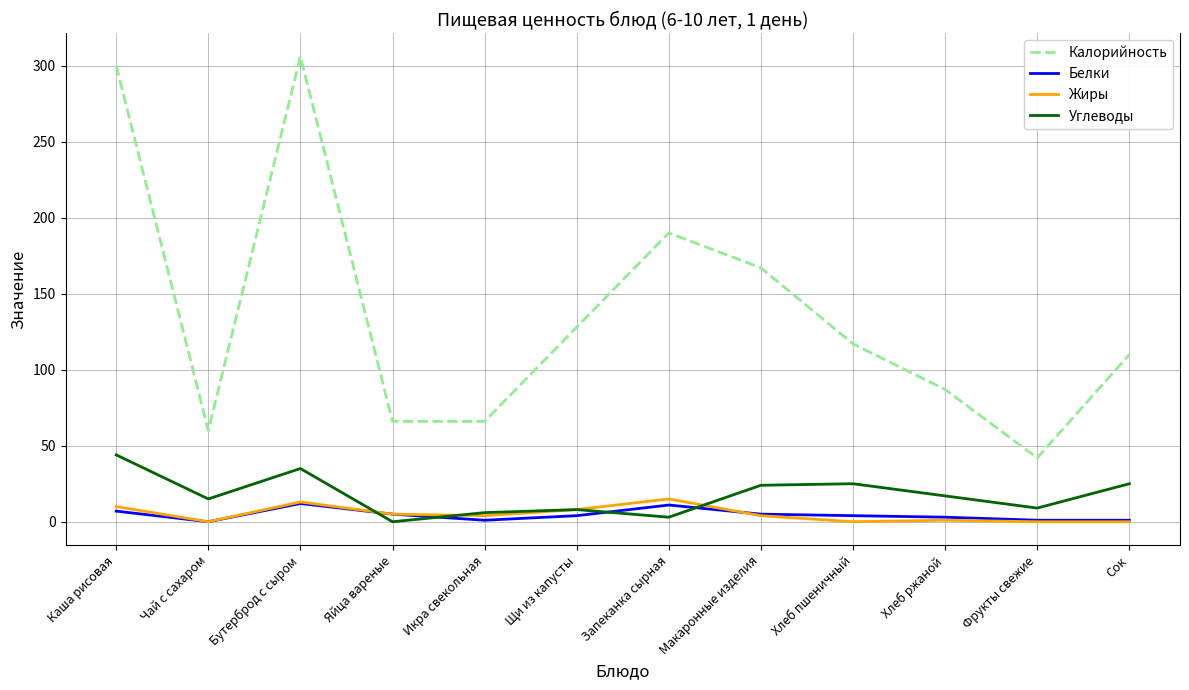

How many lines are shown in the chart?

4